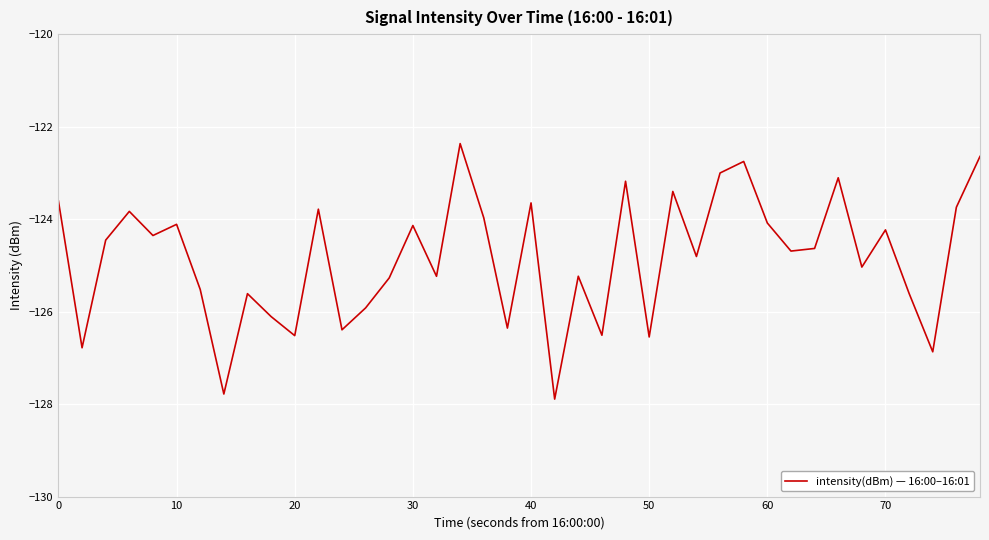

What is the maximum value shown in the chart?

-122.4